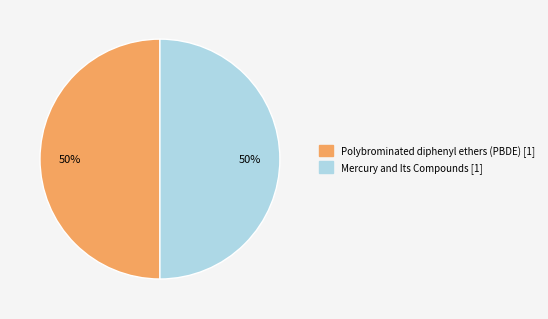

True or false: Mercury and Its Compounds accounts for 44% of the total.

False